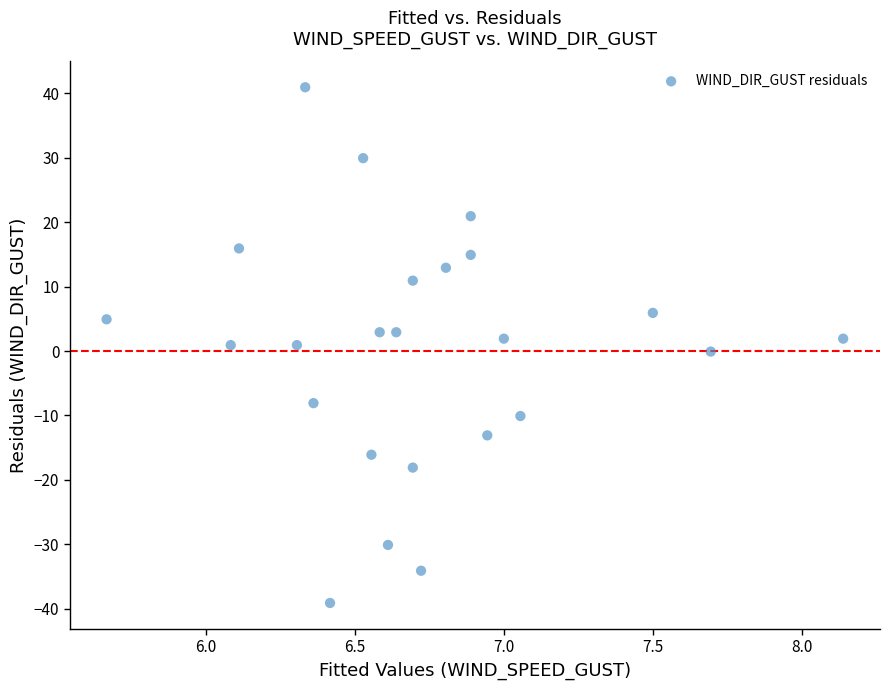

What is the range of X values (max minus min)?

2.5